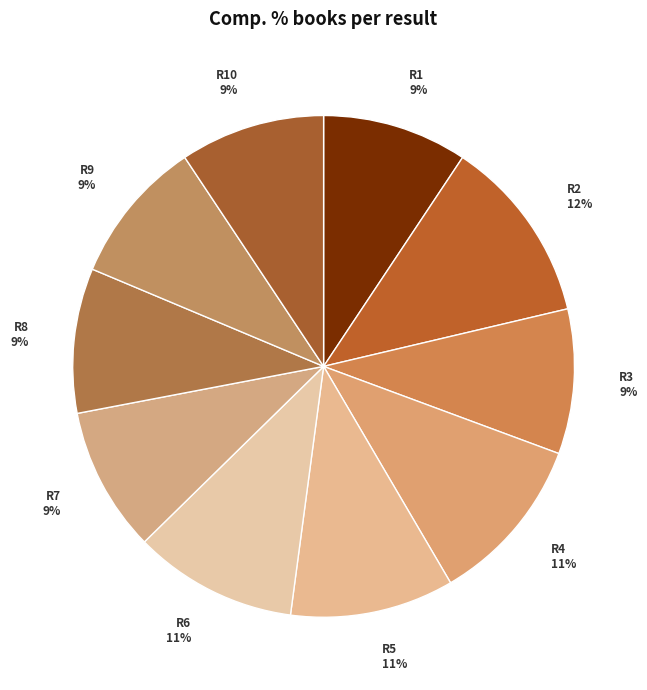

How many segments does this pie chart have?

10